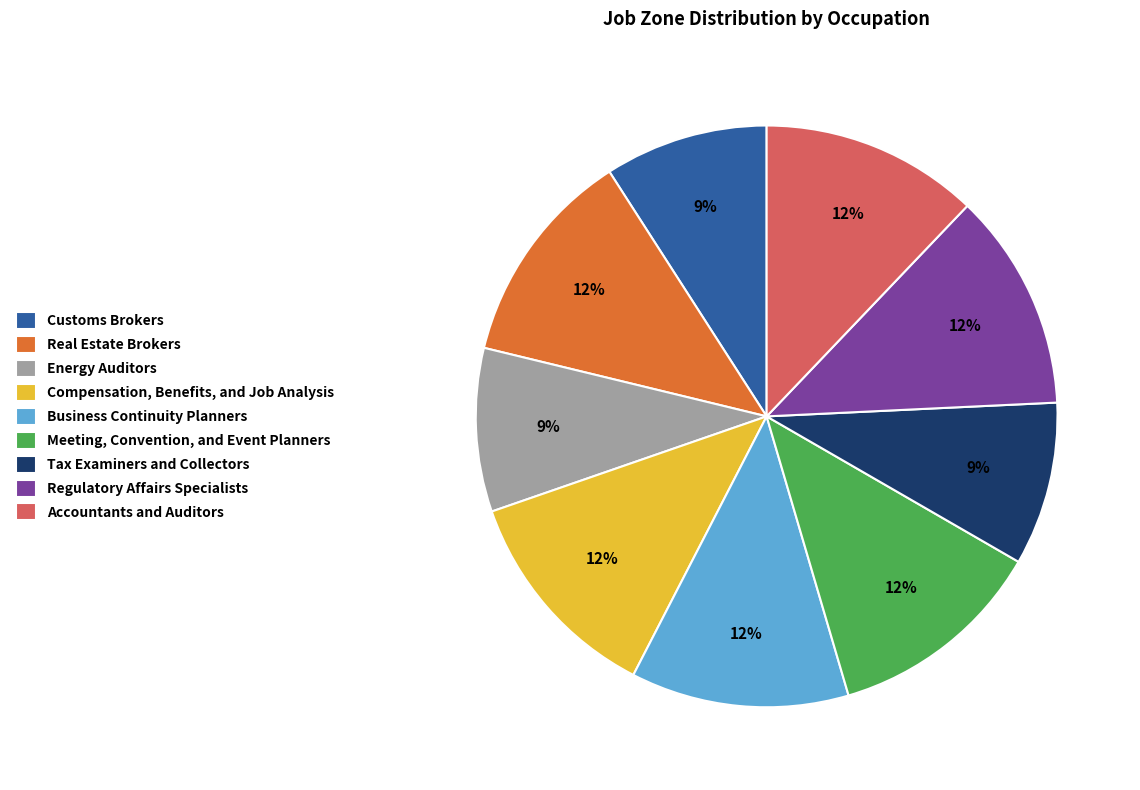

Is the sum of Accountants and Auditors and Compensation, Benefits, and Job Analysis greater than half?

No